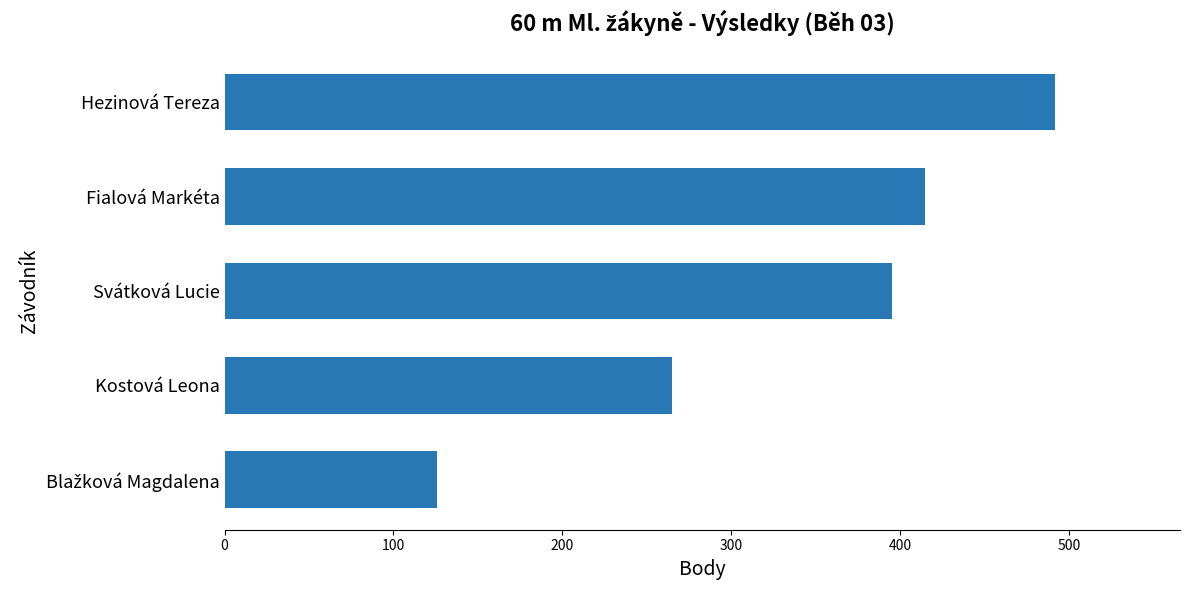

What is the label of the 4th bar from the top?

Kostová Leona